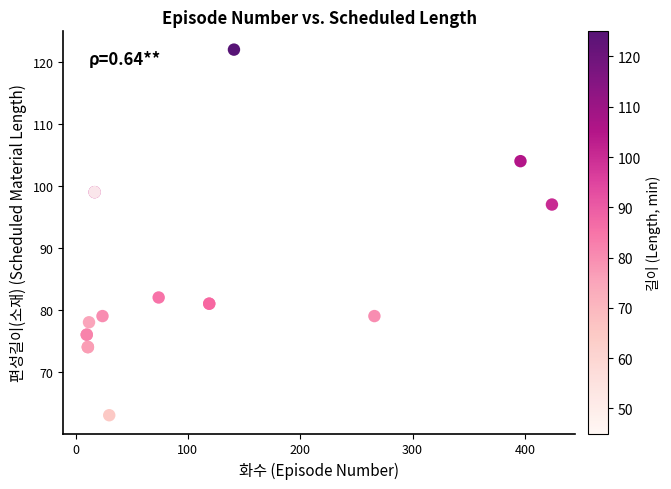

What Y value in the scatter plot is closest to 92?

97